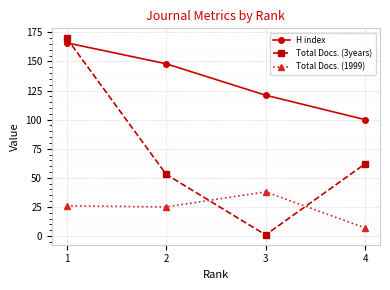

How many times do Total Docs. (3years) and Total Docs. (1999) cross each other?

2